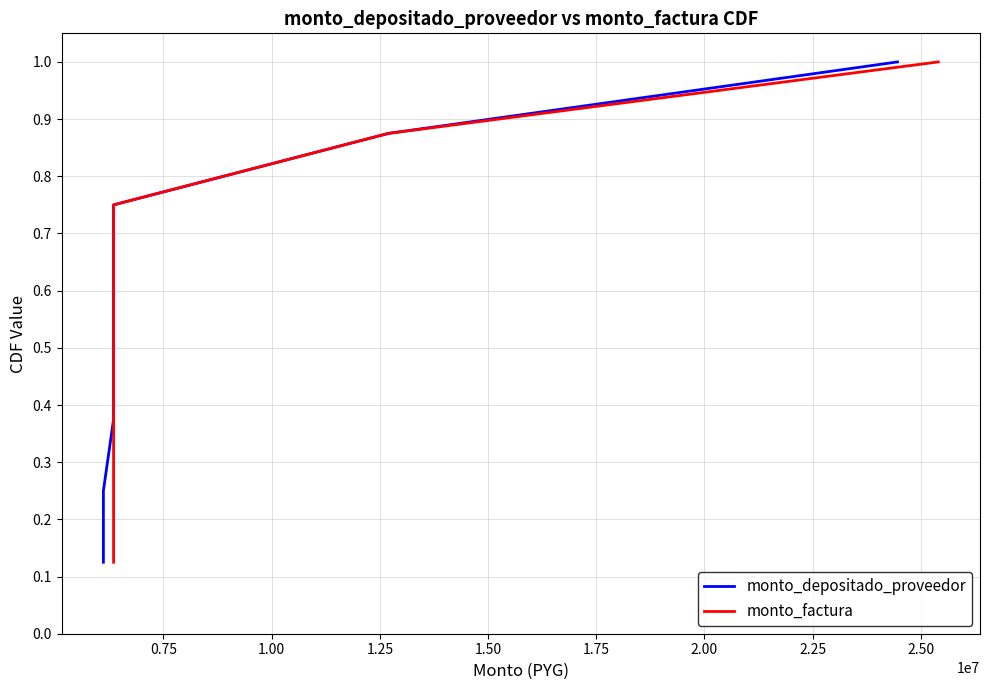

What is the maximum value shown in the chart?

1.0